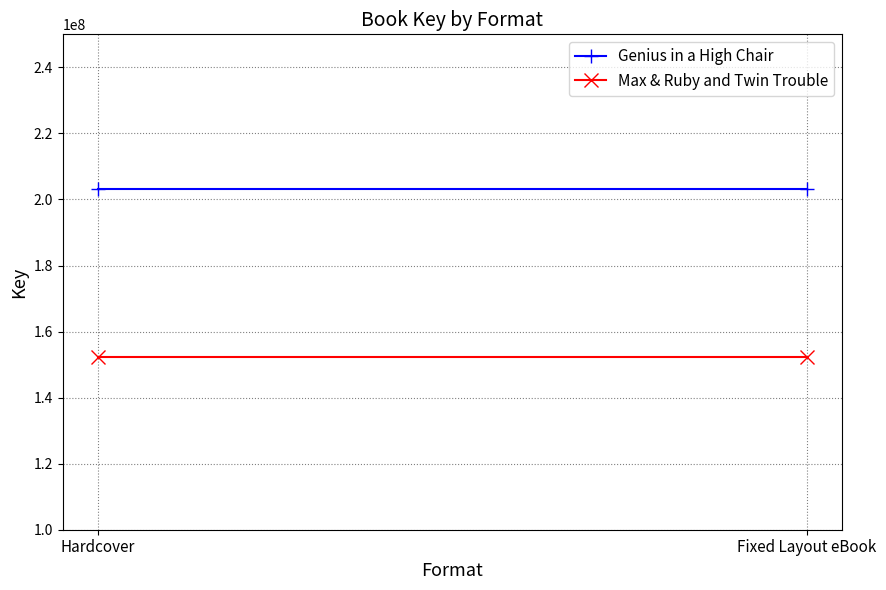

What is the greatest value displayed?

203265165